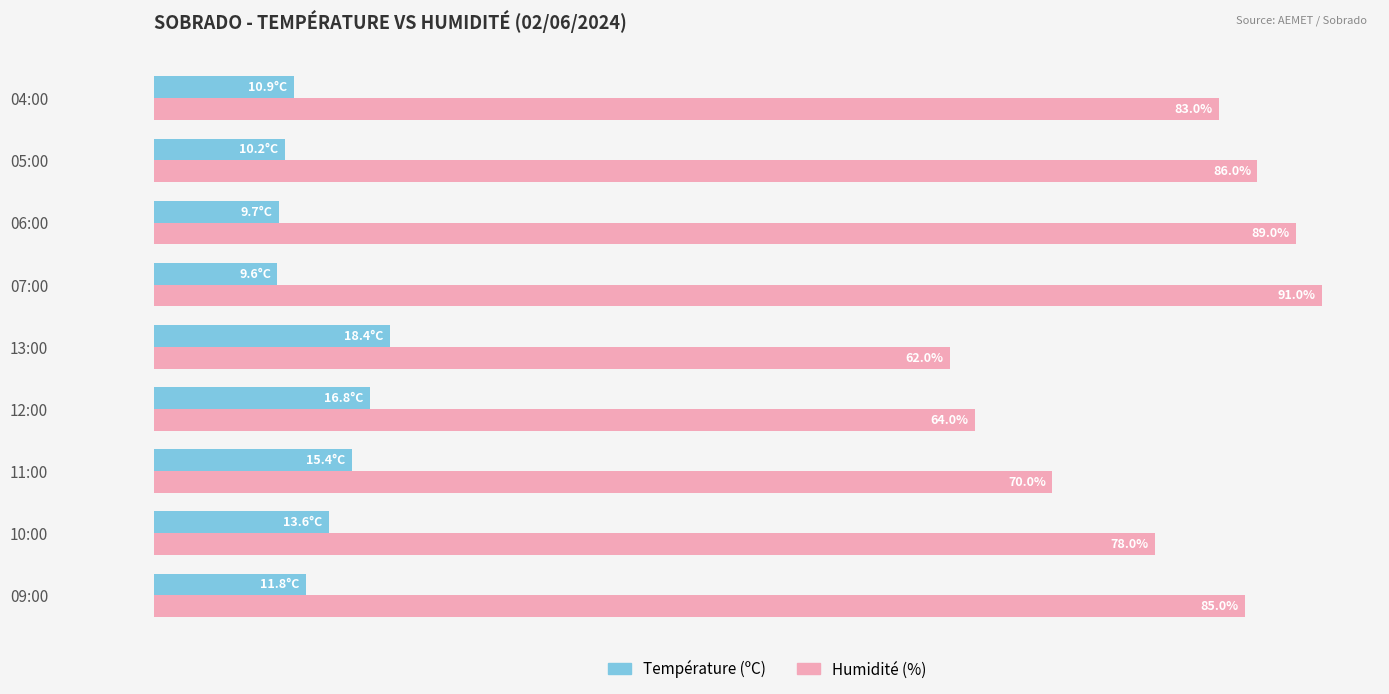

Which series changed the most between 07:00 and 06:00?

Humidité (%)